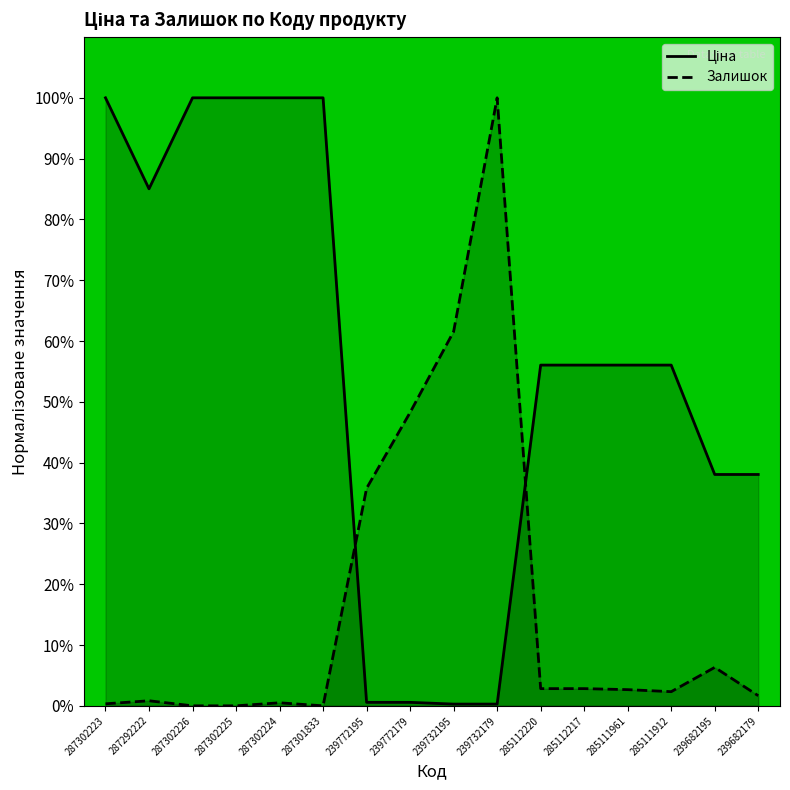

After their last crossing, which series has the higher values: Ціна or Залишок?

Ціна